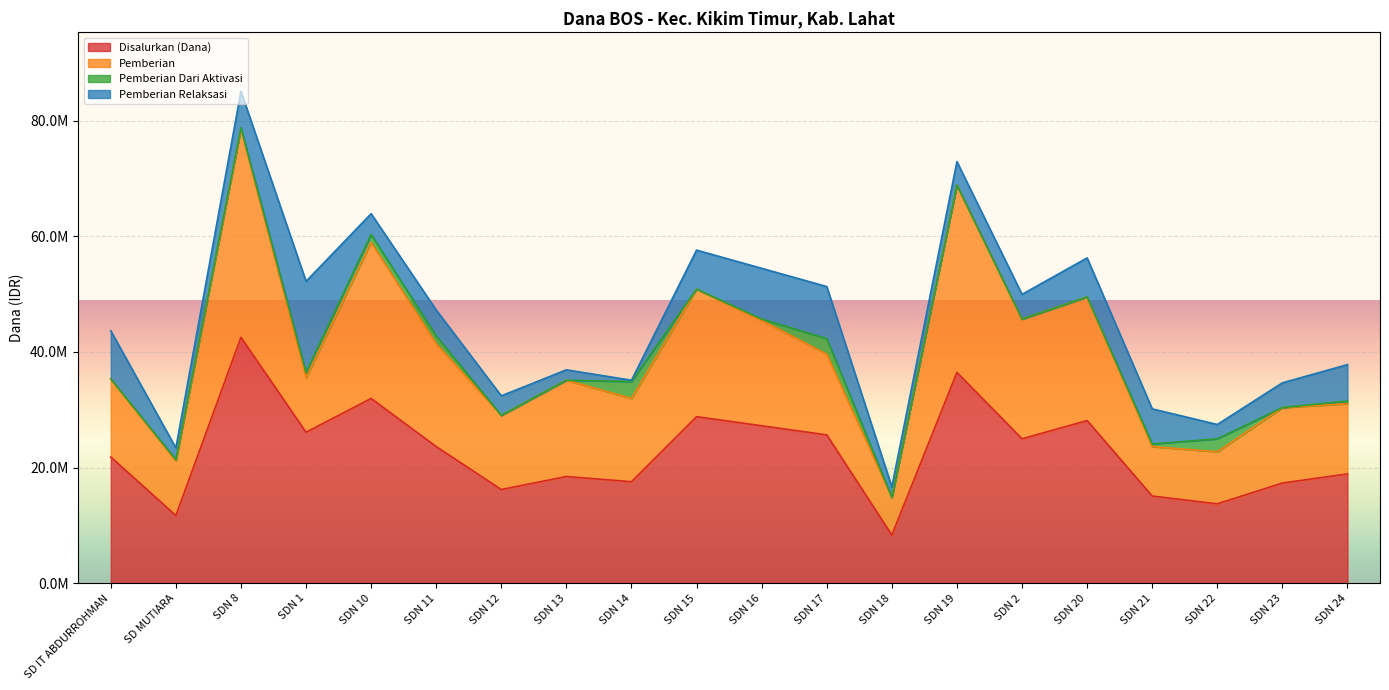

True or false: Pemberian Relaksasi has more than 0 points higher than both neighbors.

True